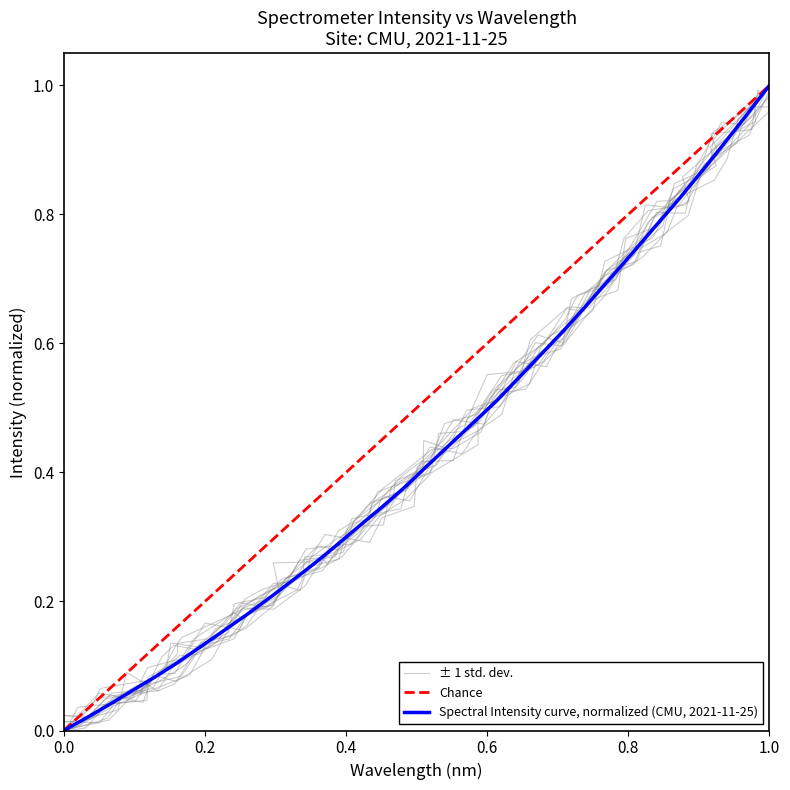

Reading right to left, list all the values displayed in this chart.

1.0	1.0	0.9	0.9	0.8	0.8	0.7	0.7	0.7	0.6	0.6	0.5	0.5	0.5	0.4	0.4	0.4	0.3	0.3	0.3	0.3	0.2	0.2	0.2	0.2	0.1	0.1	0.1	0.1	0.0	0.0	0.0